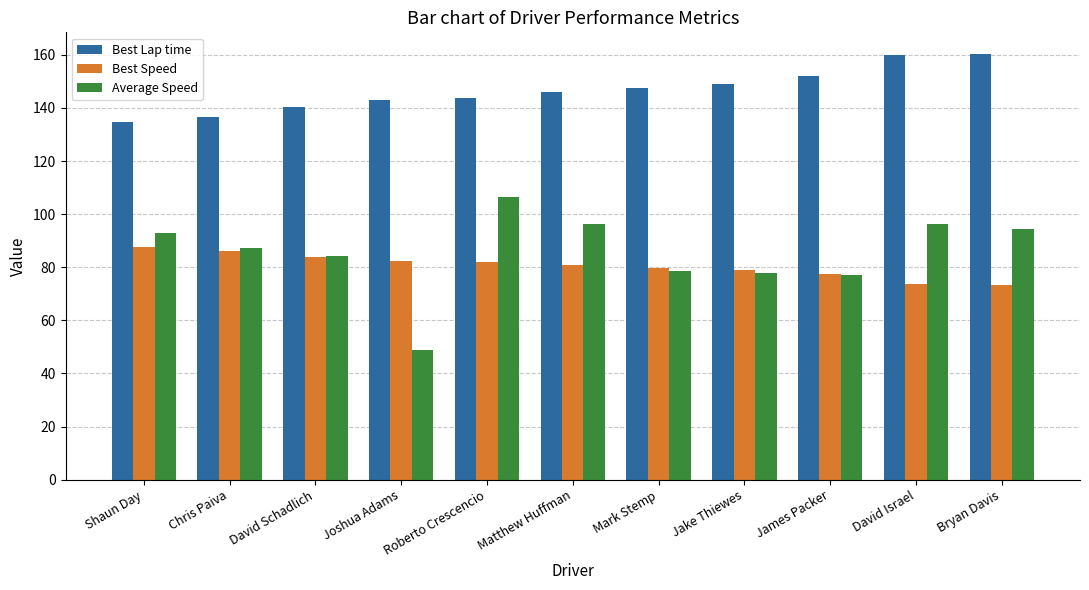

What is the sum of all Average Speed values?

940.0